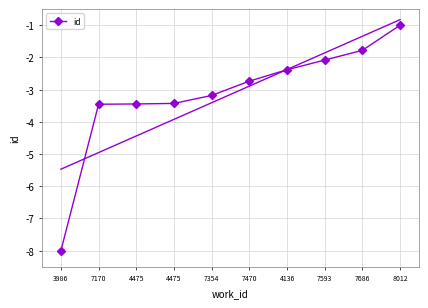

What is the greatest value displayed?

-1.0